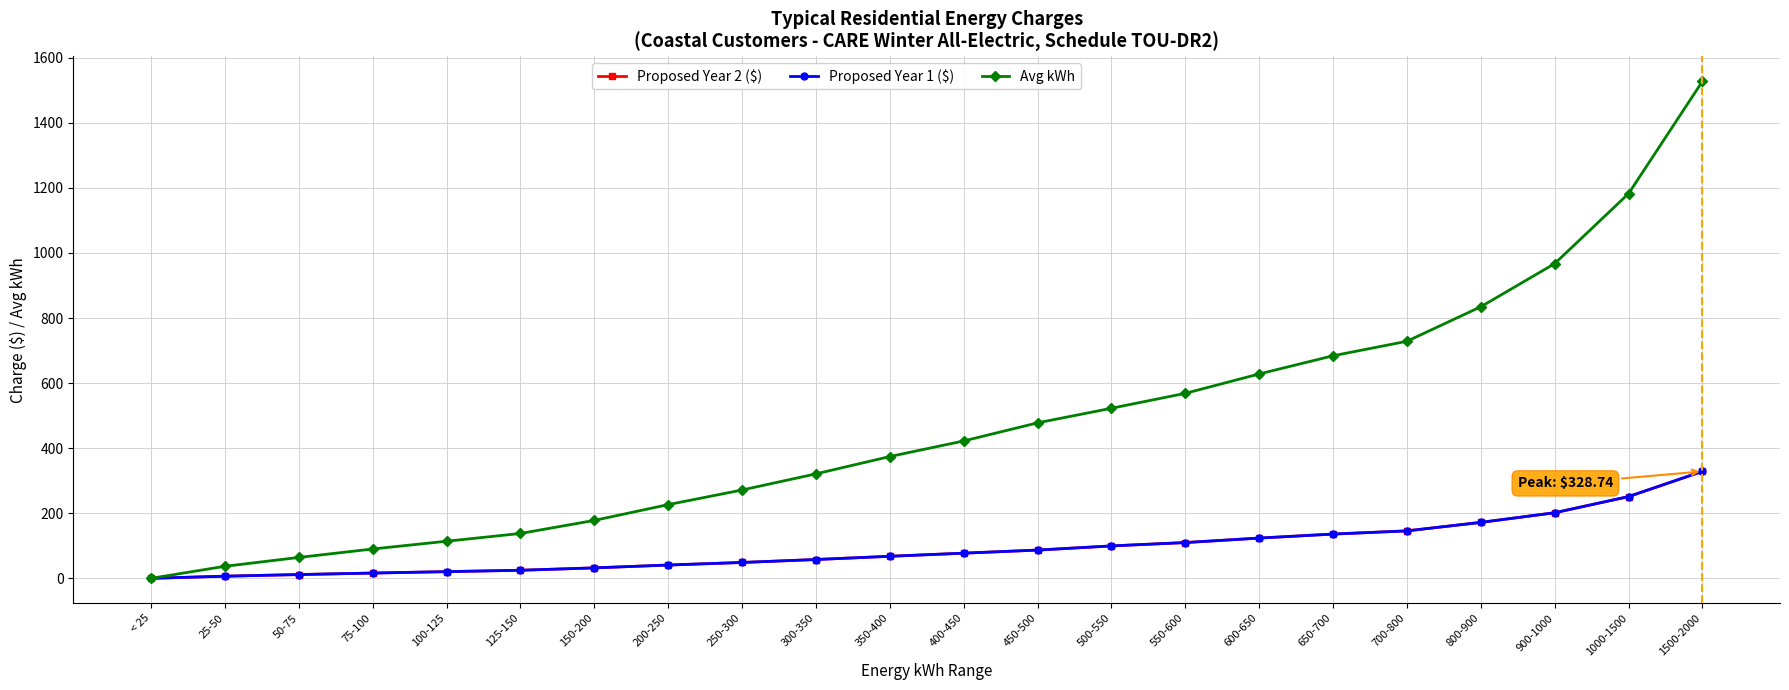

Is this an area chart (filled region under the line)?

No